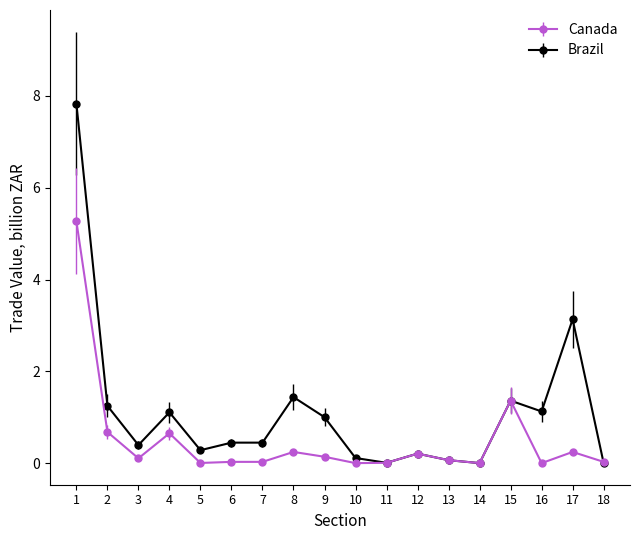

At how many categories does at least one series exceed 2?

2